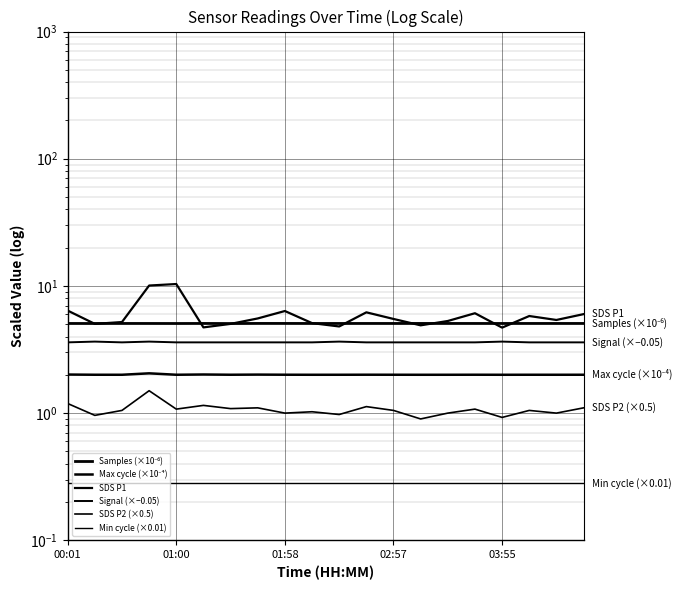

How many interior local valleys does the SDS P1 series have?

6